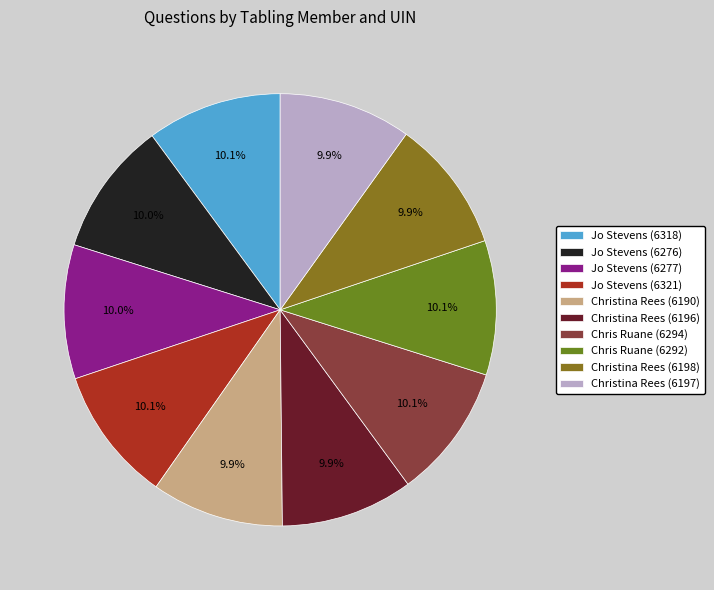

Approximately how many times larger is the value at Christina Rees (6196) compared to Christina Rees (6190)?

1.0